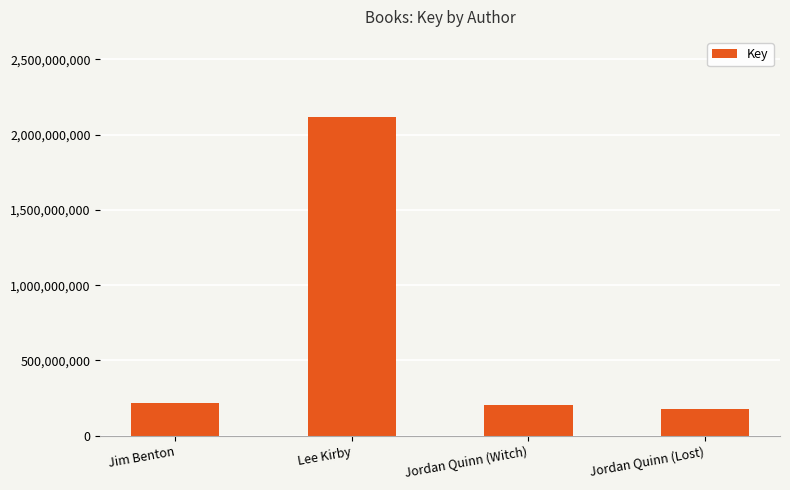

What is the value of the 2nd bar from the left?

2119922854